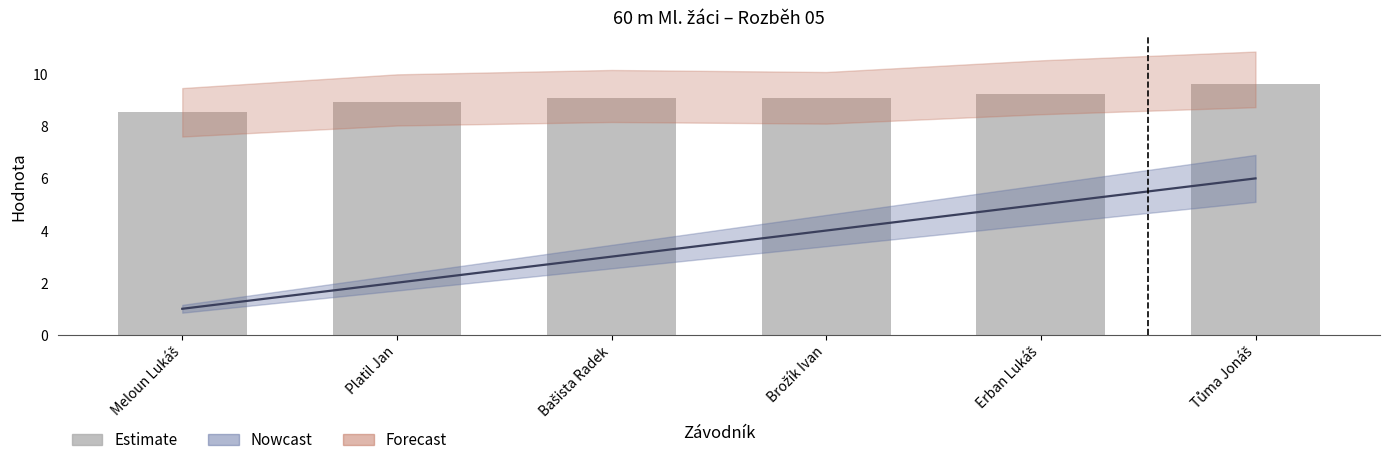

What is the sum of all values?

54.5